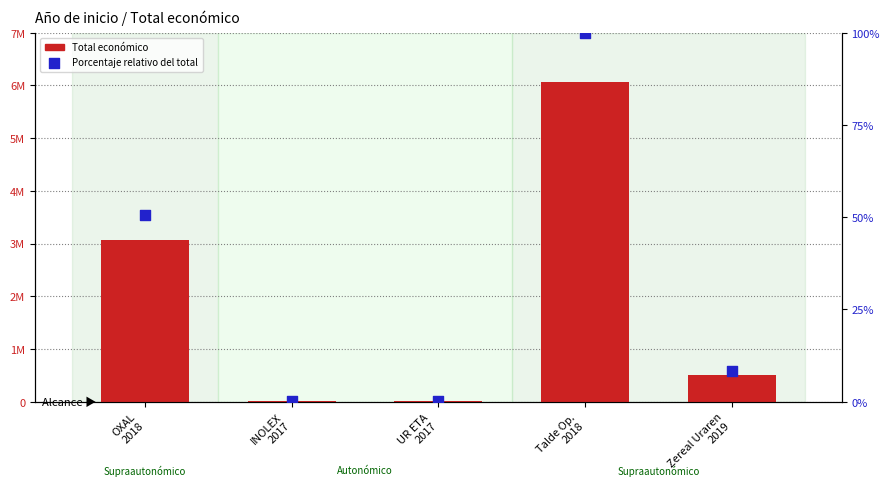

Which series has the largest total across all categories?

Total económico